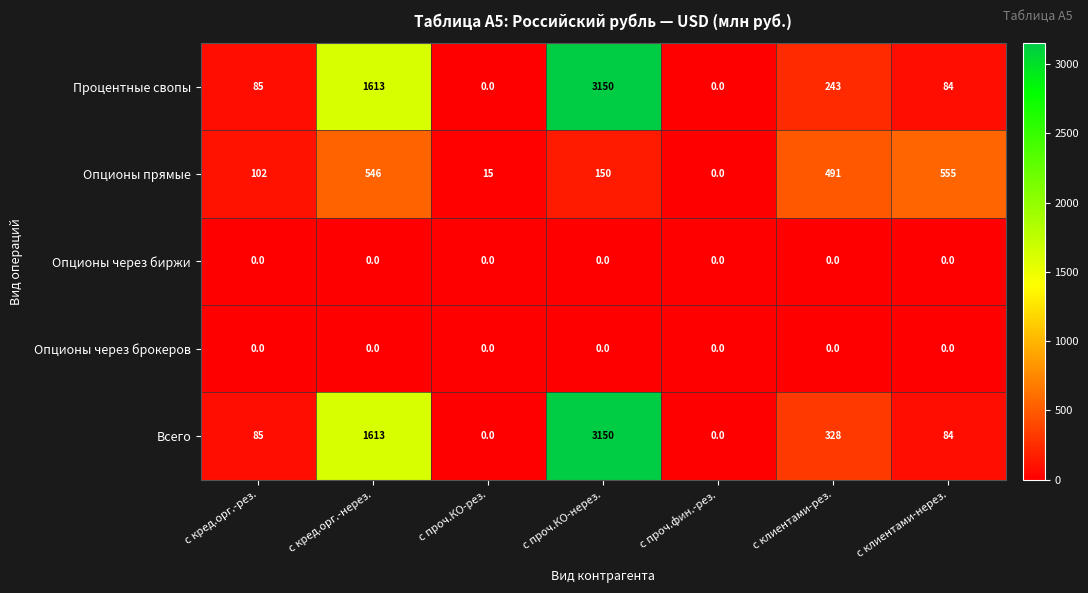

Rank the categories by Опционы прямые value from lowest to highest.

с проч.фин.-рез., с проч.КО-рез., с кред.орг.-рез., с проч.КО-нерез., с клиентами-рез., с кред.орг.-нерез., с клиентами-нерез.